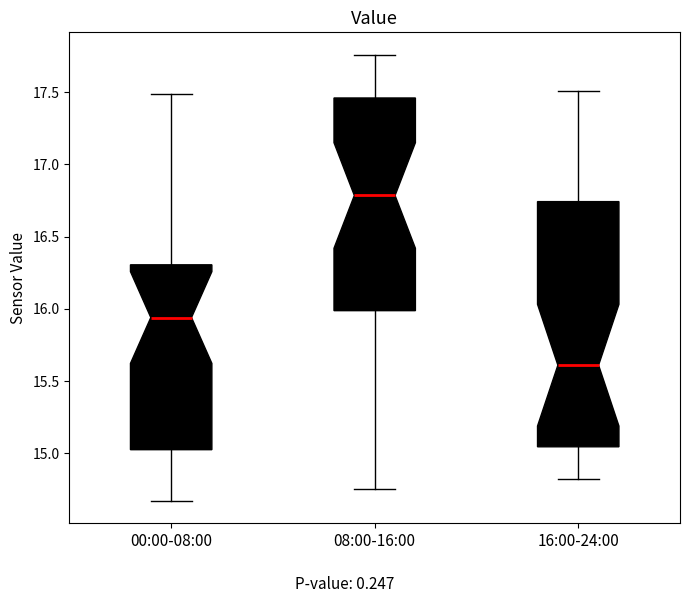

Where is the lower edge of the box for 00:00-08:00 on the y-axis? The values are not printed on the chart, so give them approximately, as read against the axis.

15.05